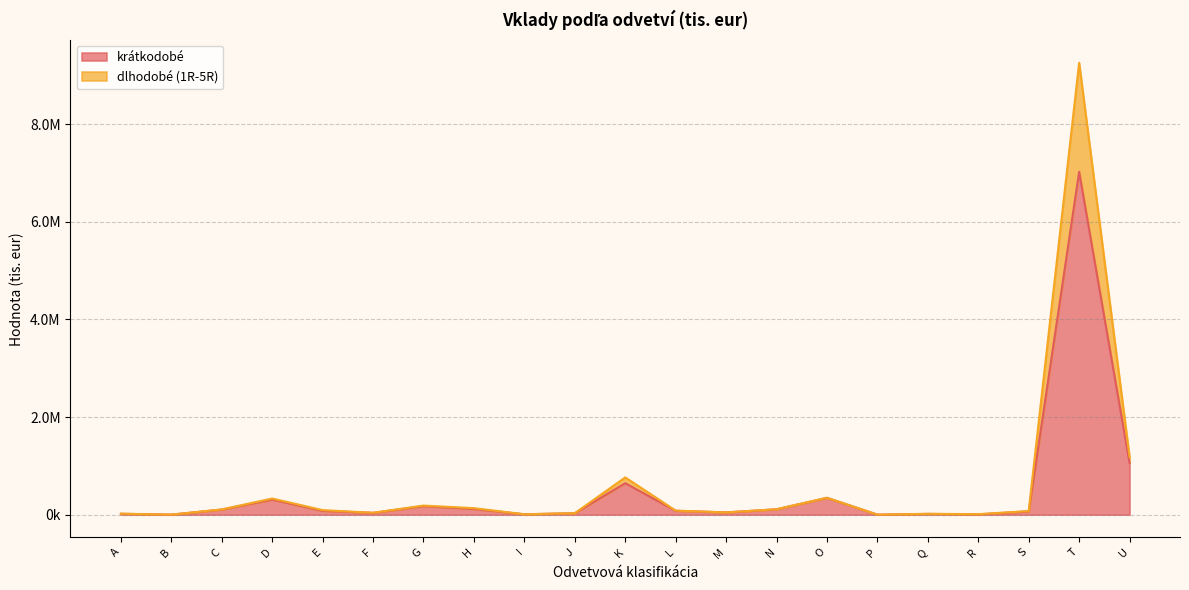

What is the difference between the highest and lowest values at G?

11976